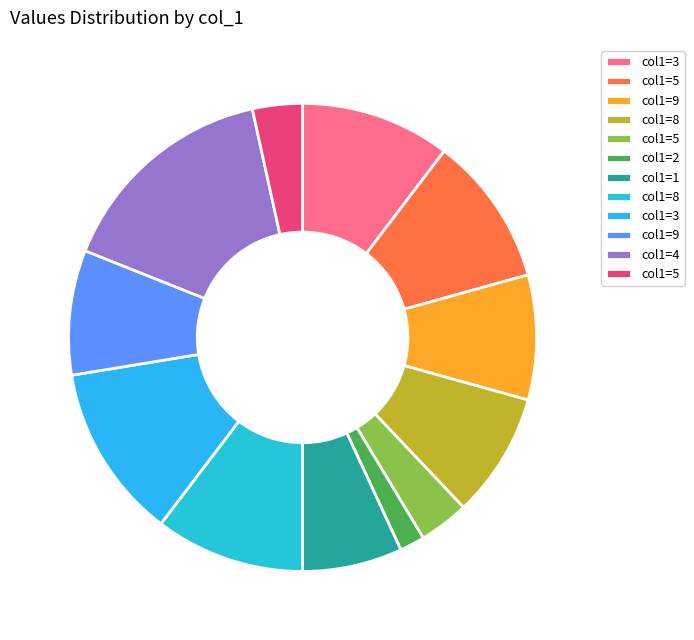

Count the number of slices in the pie.

12